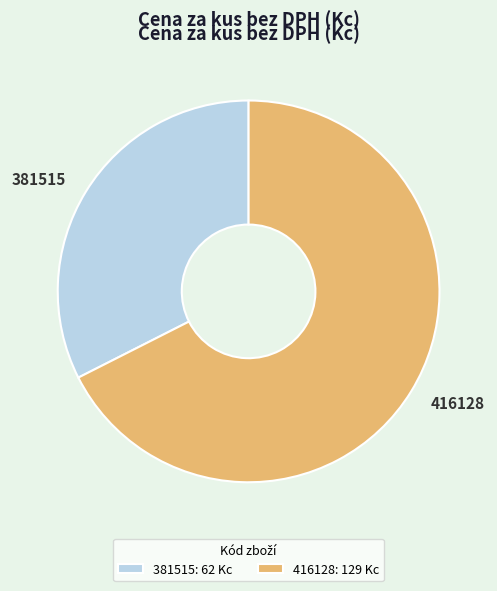

What is the majority slice?

416128